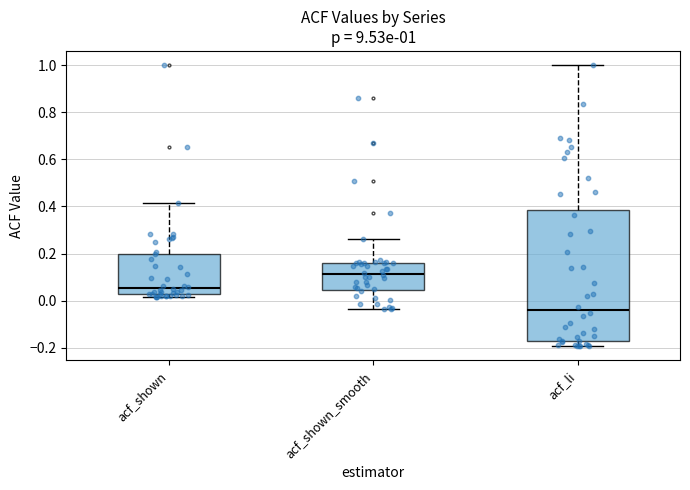

Comparing the boxes themselves (not the whiskers), which one is the tallest?

acf_li